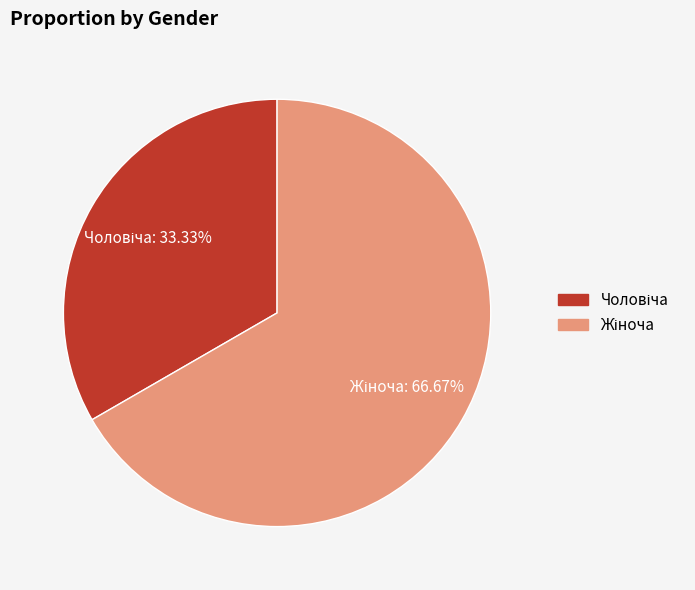

Count the number of slices in the pie.

2